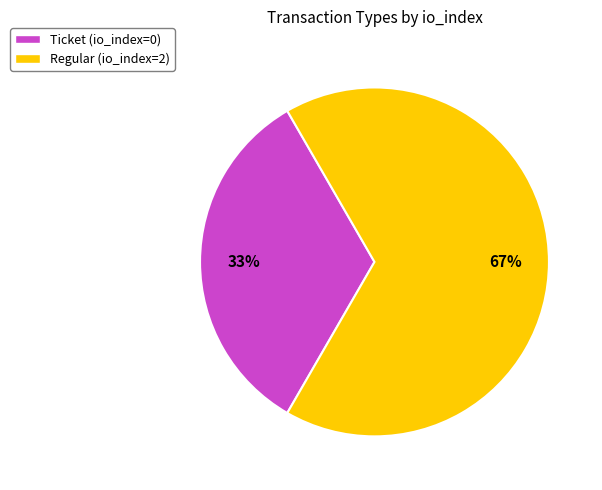

Is the sum of Ticket and Regular greater than half?

Yes